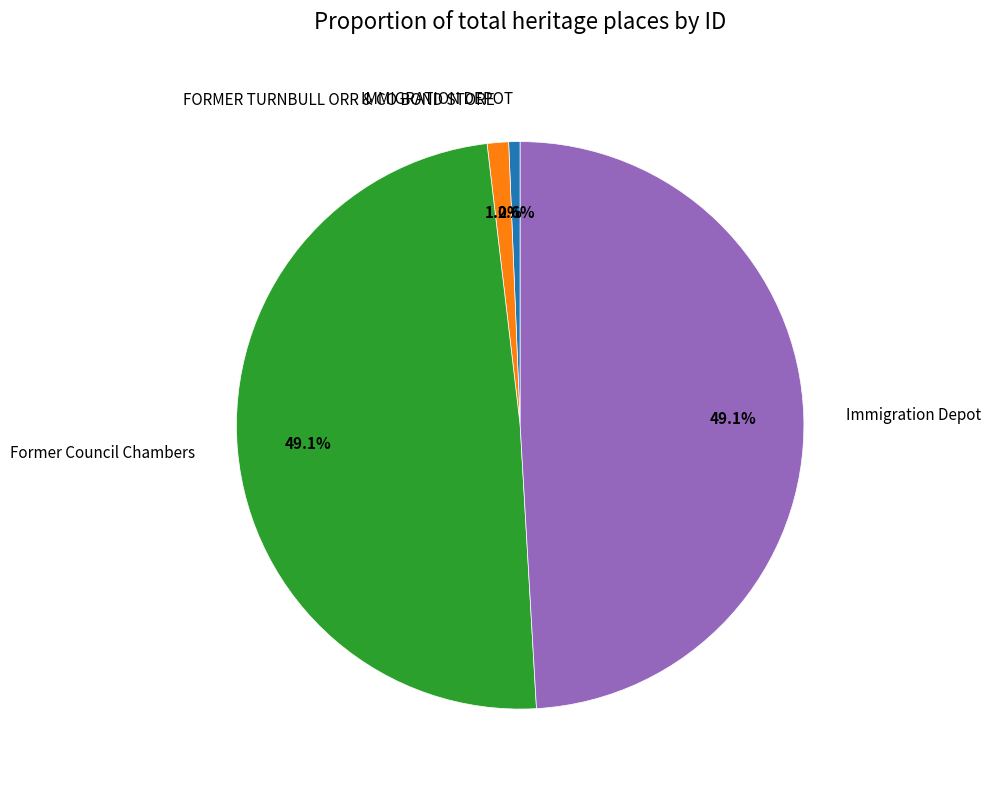

To the nearest percent, what percentage of the pie is IMMIGRATION DEPOT?

1%